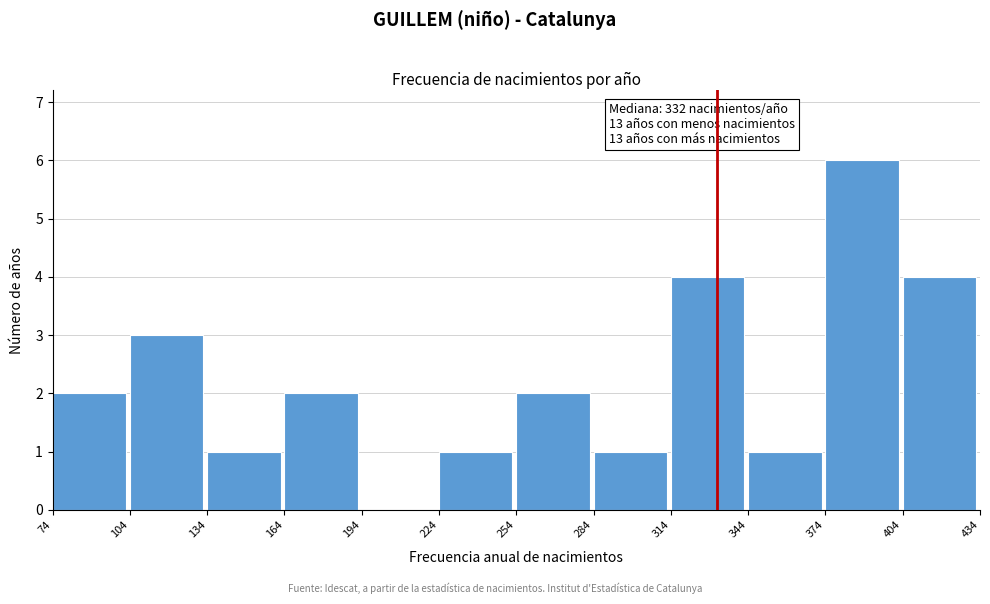

Which range on the x-axis has the tallest bar?

374 to 404